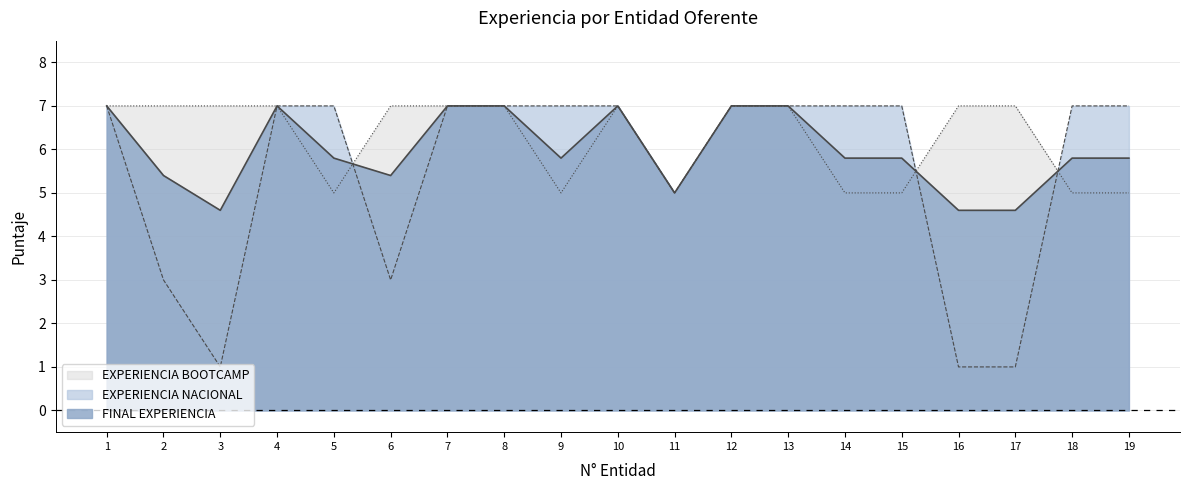

Where is EXPERIENCIA BOOTCAMP nearest to the value 6?

1